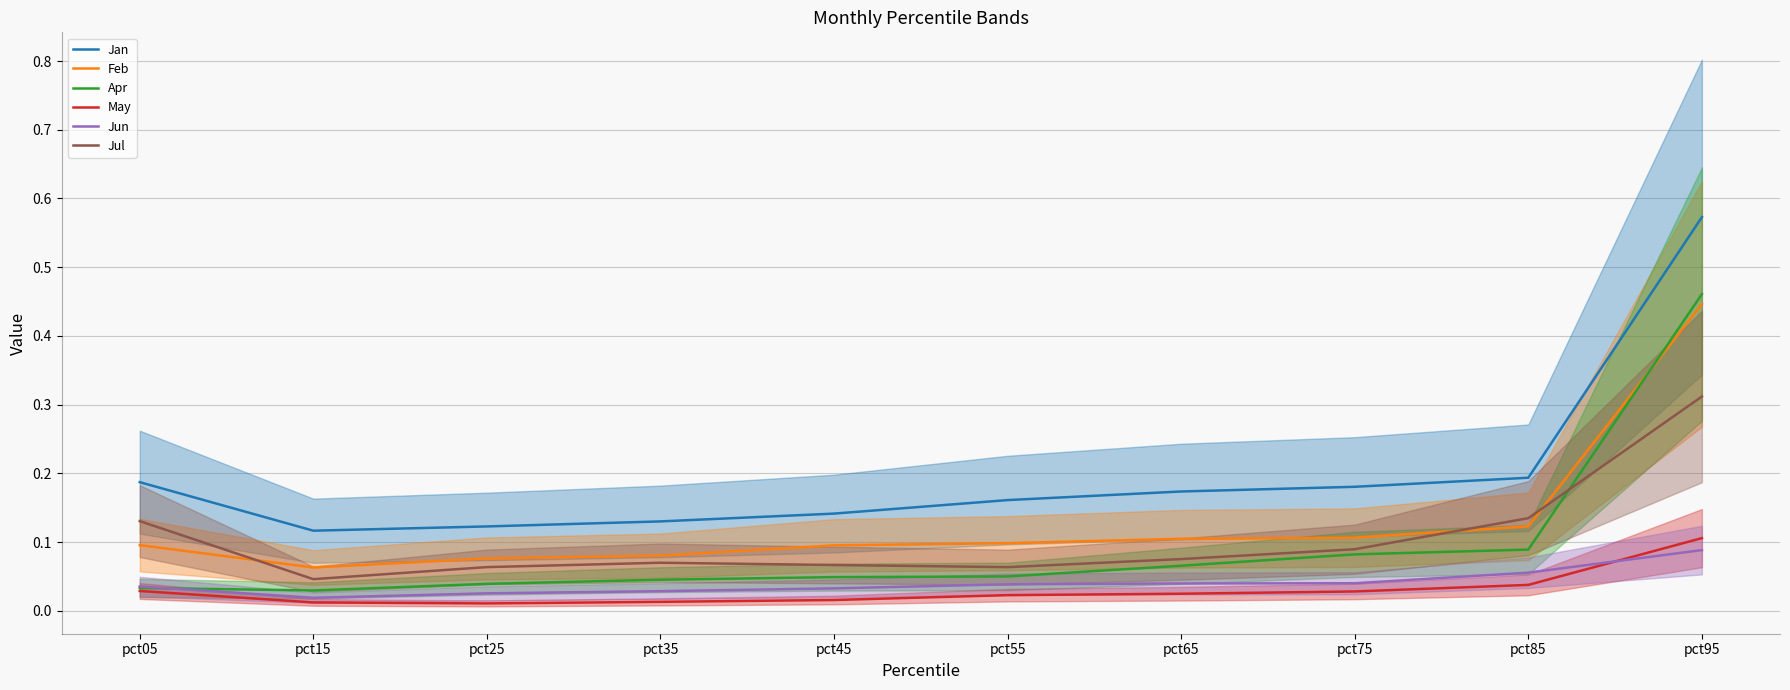

True or false: Jan and Apr cross at least once.

False